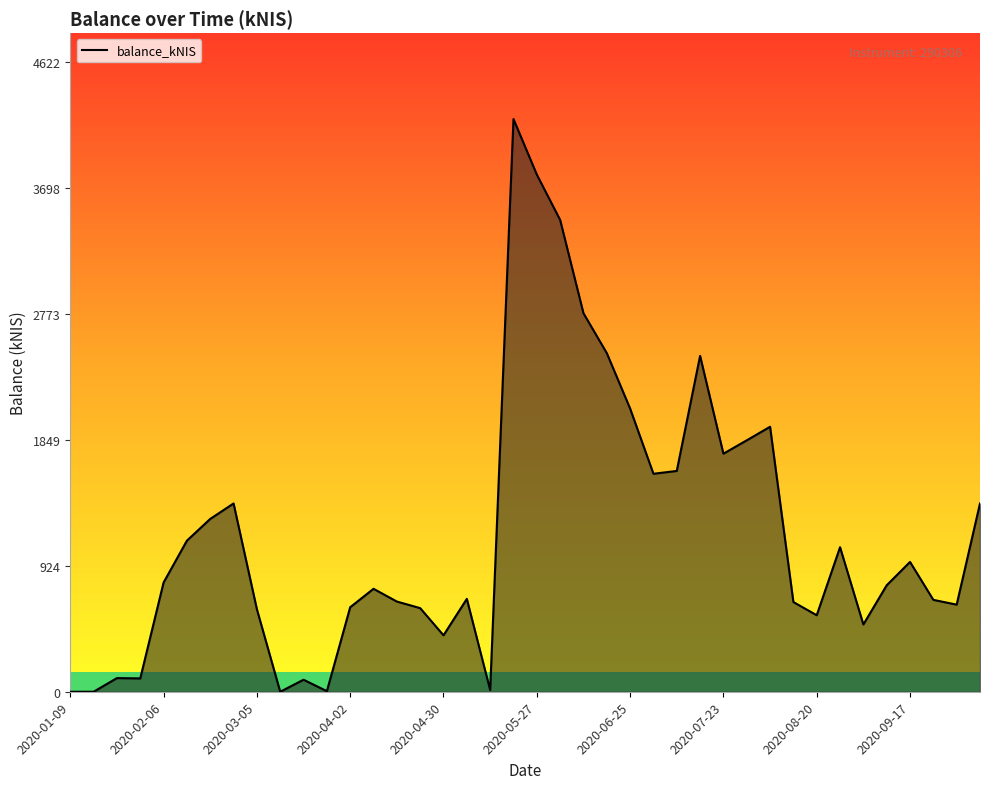

What is the maximum value shown in the chart?

4202.0